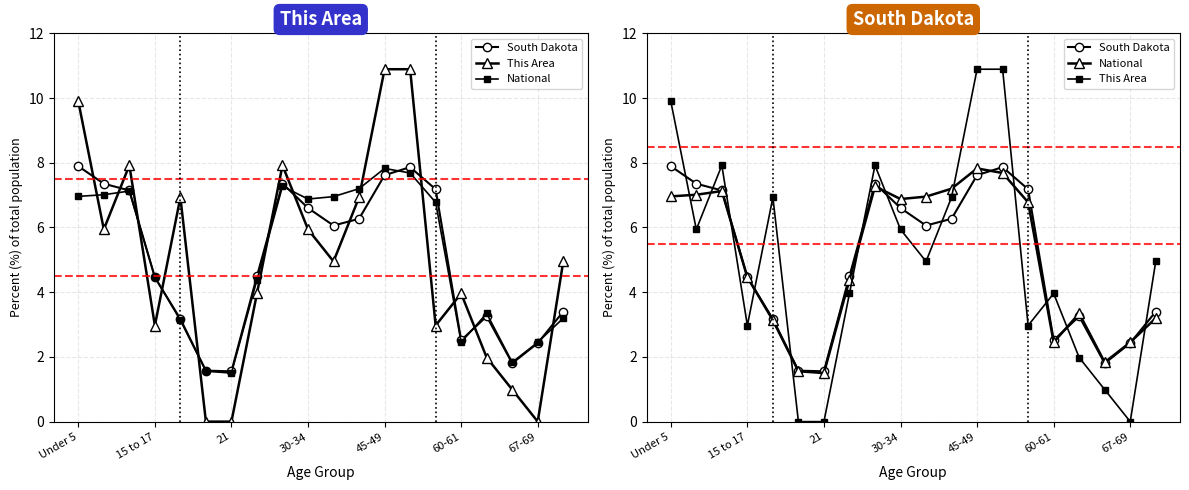

Reading right to left, extract all data points from this chart.

South Dakota: 3.4	2.4	1.8	3.3	2.5	7.2	7.9	7.6	6.3	6.1	6.6	7.4	4.5	1.6	1.6	3.2	4.5	7.1	7.4	7.9
This Area: 5.0	0.0	1.0	2.0	4.0	3.0	10.9	10.9	6.9	5.0	5.9	7.9	4.0	0.0	0.0	6.9	3.0	7.9	5.9	9.9
National: 3.2	2.5	1.8	3.3	2.5	6.8	7.7	7.8	7.2	7.0	6.9	7.3	4.4	1.5	1.6	3.1	4.5	7.1	7.0	7.0